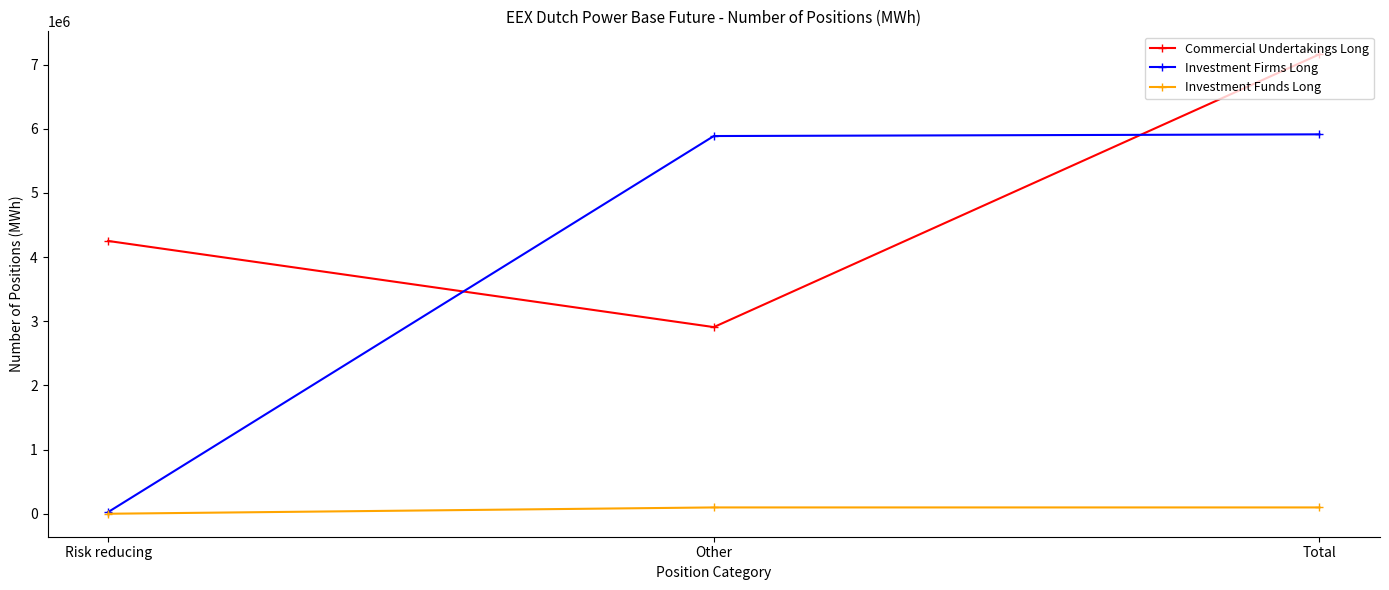

Where is Investment Firms Long nearest to the value 2969829?

Other